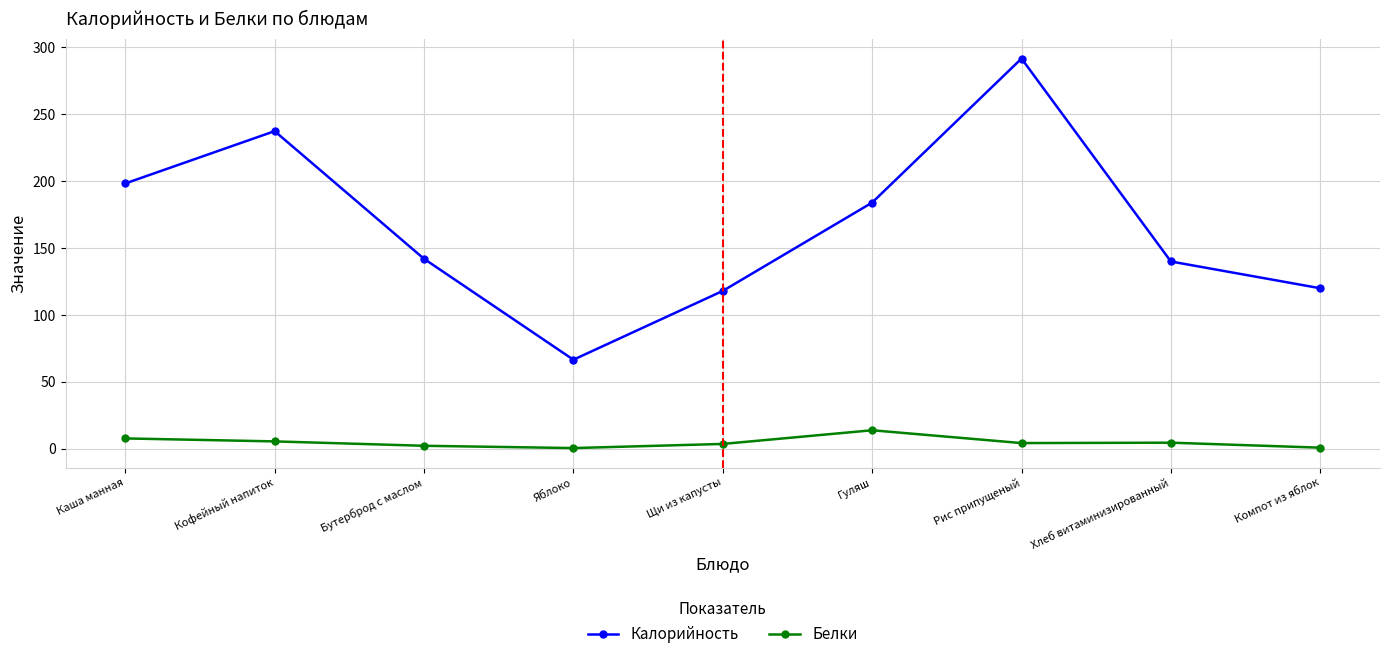

The Калорийность series shows 120.0 at Компот из яблок. True or false?

True